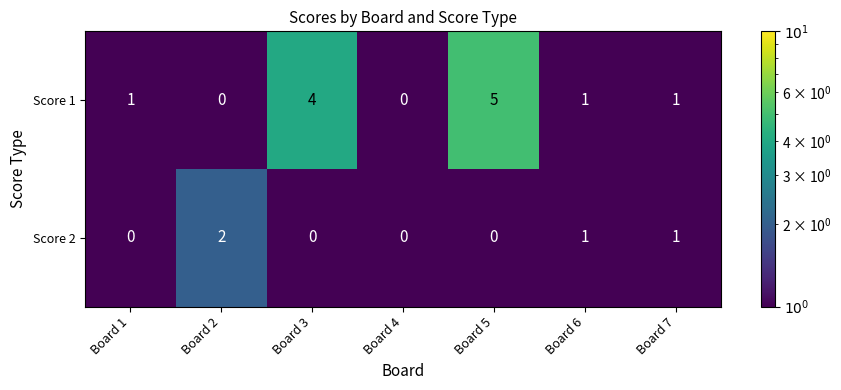

Rank the series by their maximum value, from highest to lowest.

Score 1, Score 2